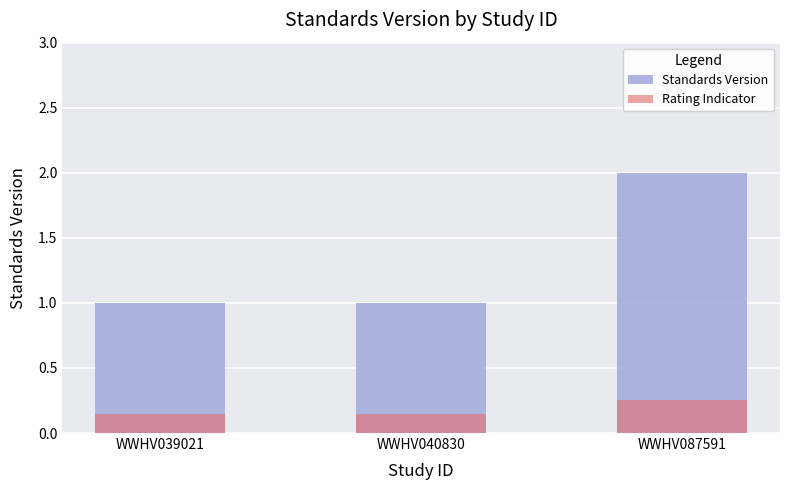

Which category has the highest value in the Standards Version series?

WWHV087591